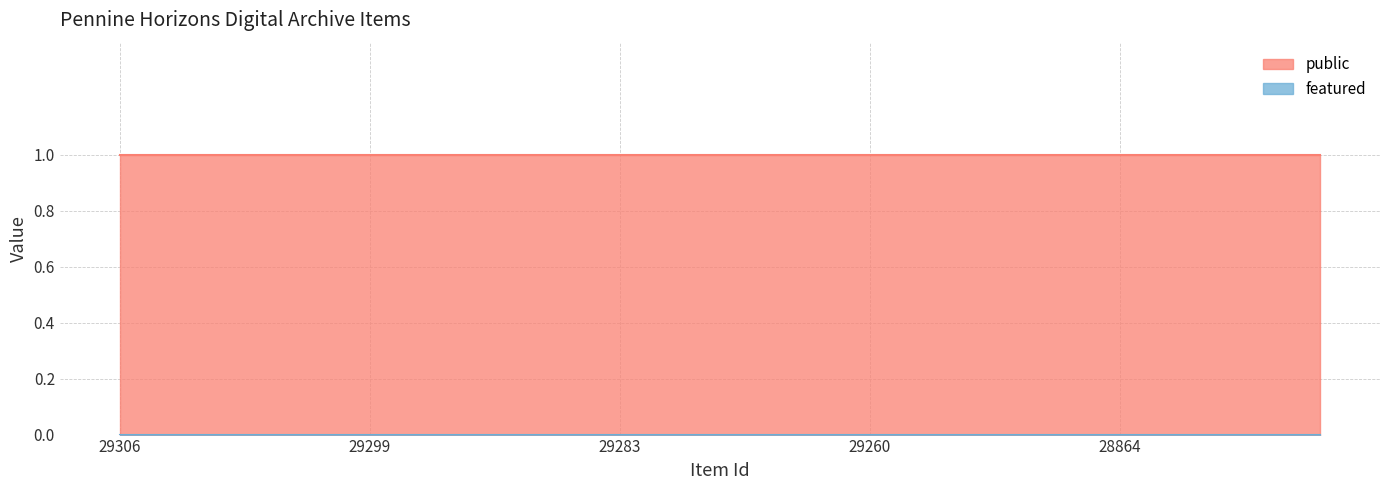

What are all the series names shown in the legend?

public, featured